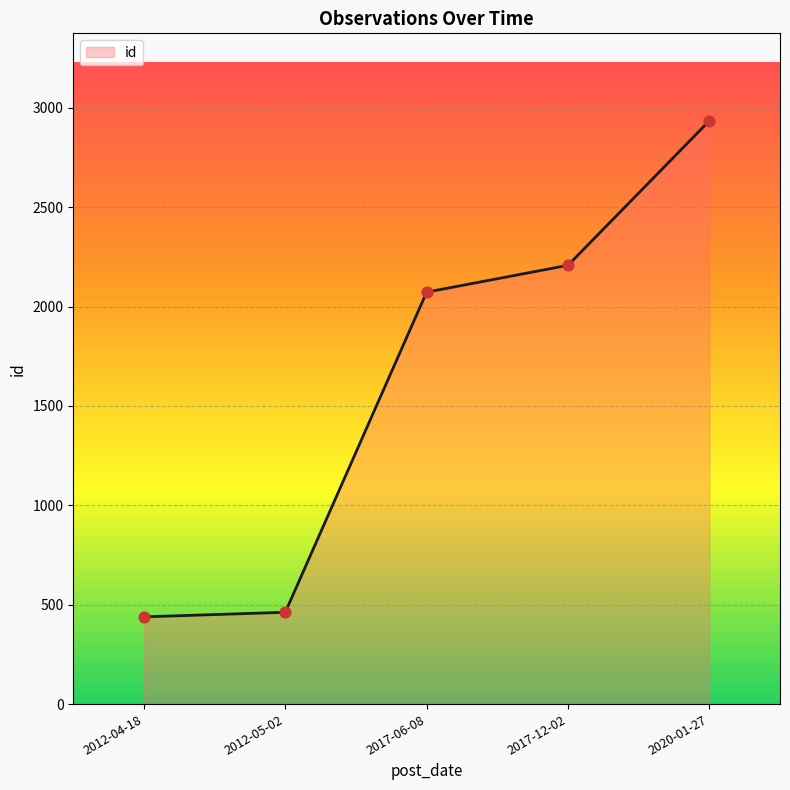

What is the change in value from 2012-05-02 to 2020-01-27?

+2473